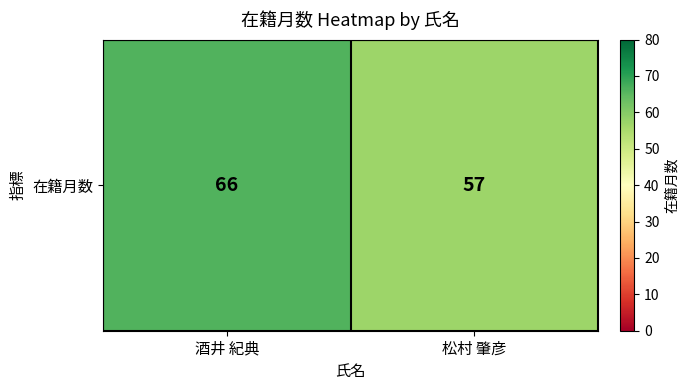

What is the approximate value at 酒井 紀典?

66